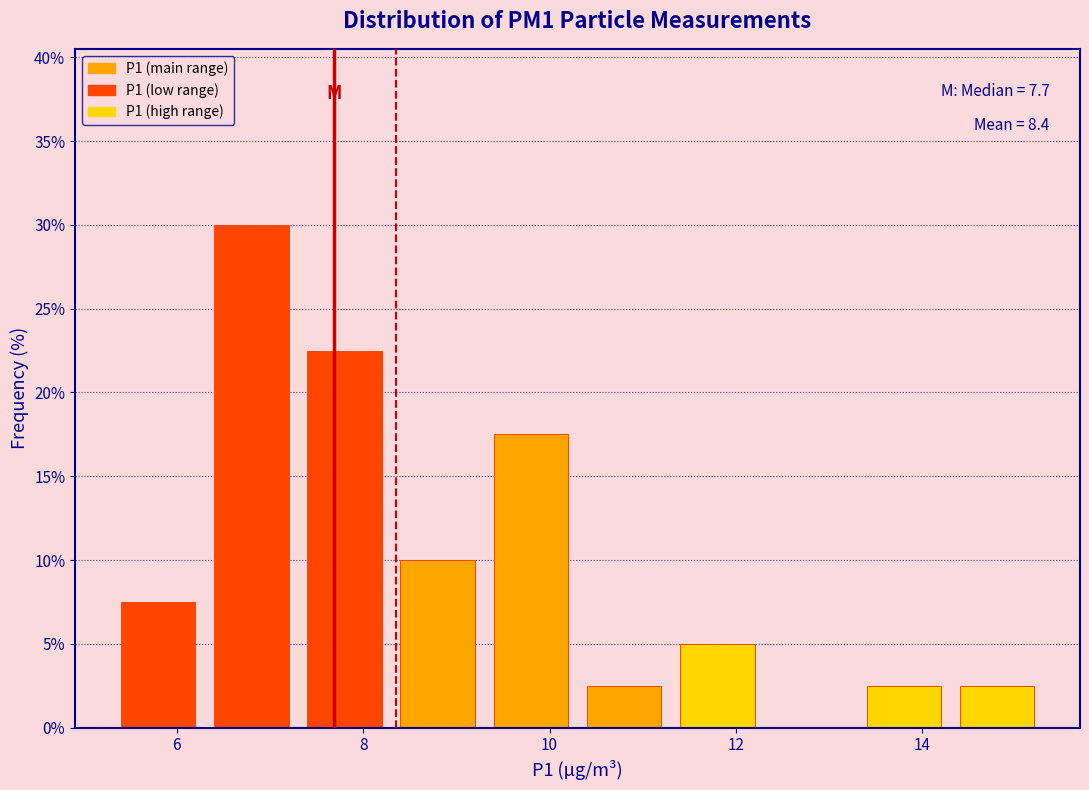

Over which range of the x-axis is the bar tallest?

6.3 to 7.3